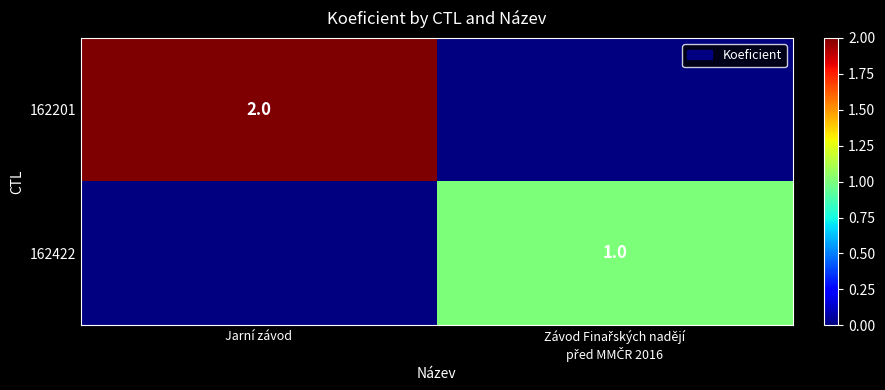

What is the smallest value displayed?

1.0